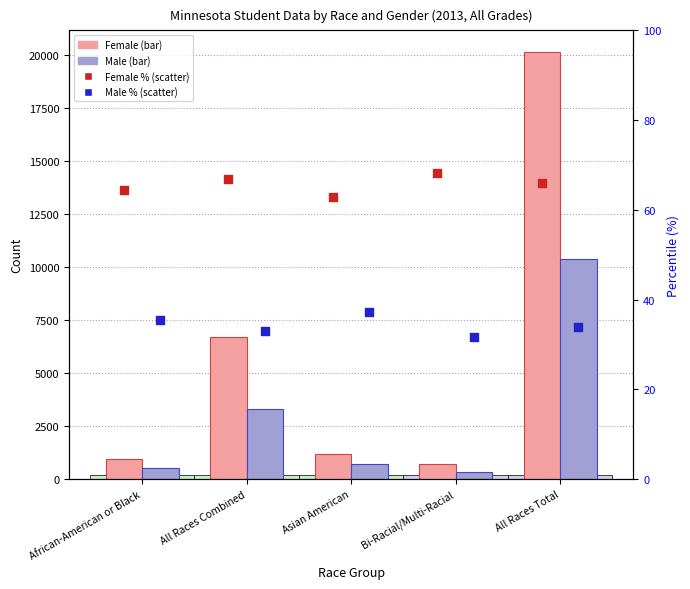

Which series contains the highest Y value?

Female